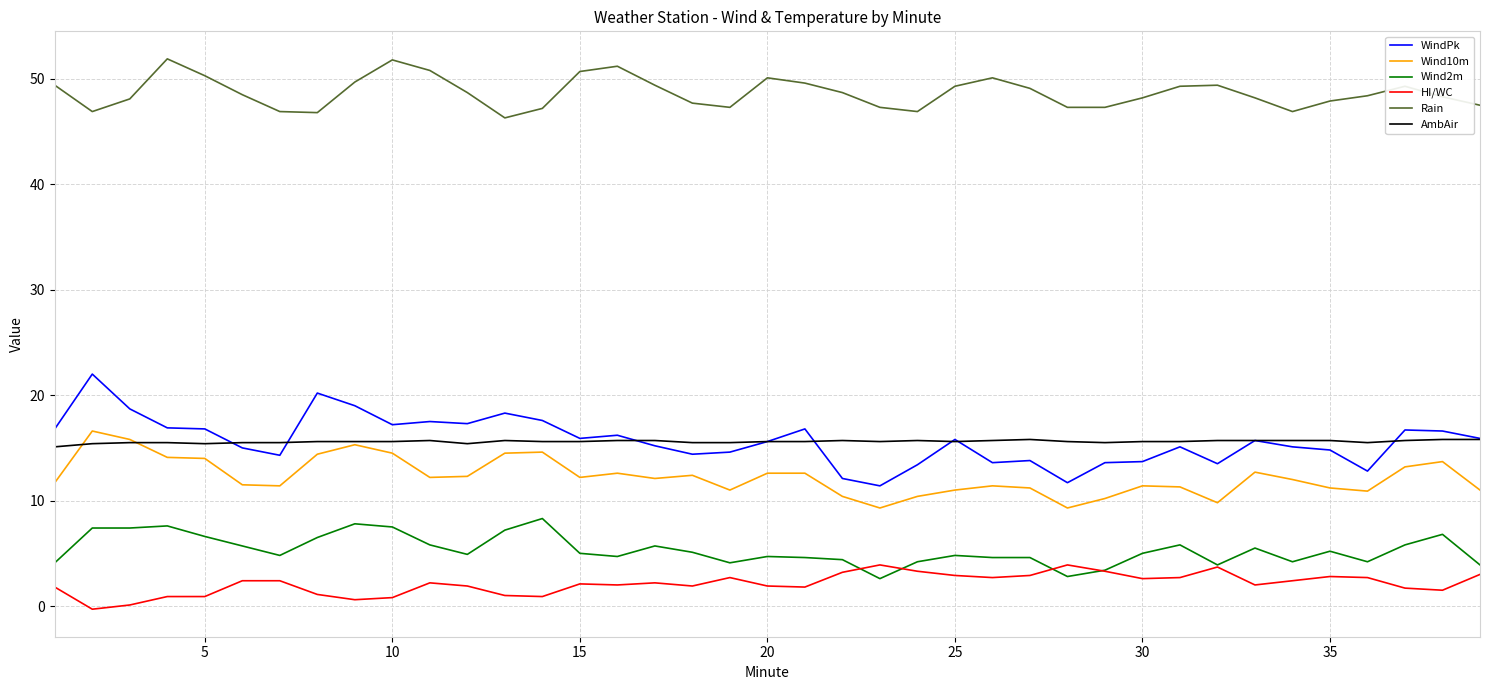

What is the maximum value for Wind10m?

16.6